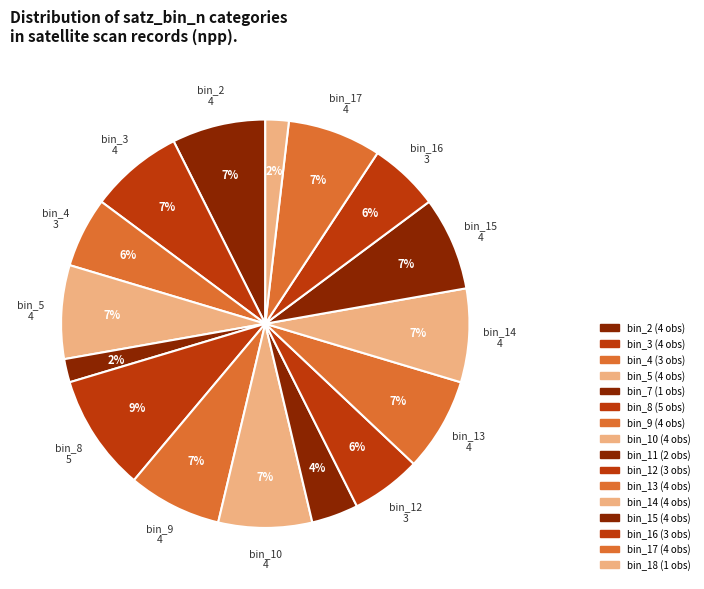

Count the number of slices in the pie.

16